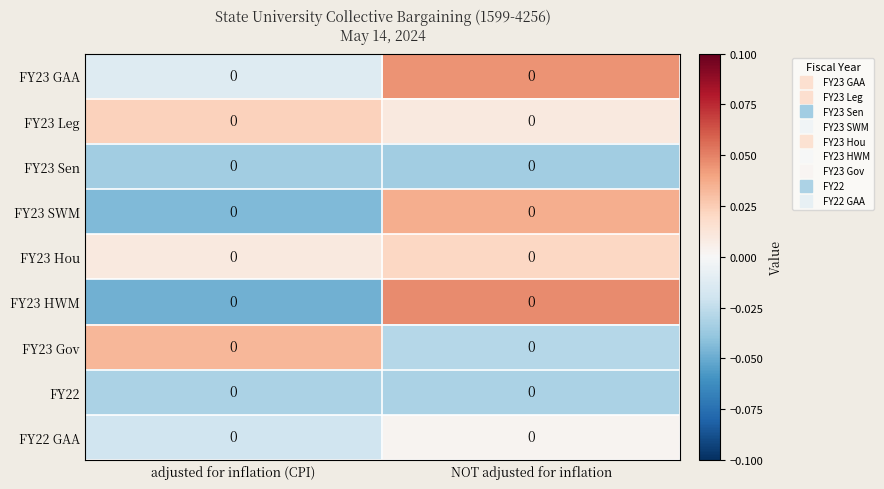

Rank the series at NOT adjusted for inflation from lowest to highest value.

FY23 Sen, FY22, FY23 Gov, FY22 GAA, FY23 Leg, FY23 Hou, FY23 SWM, FY23 GAA, FY23 HWM